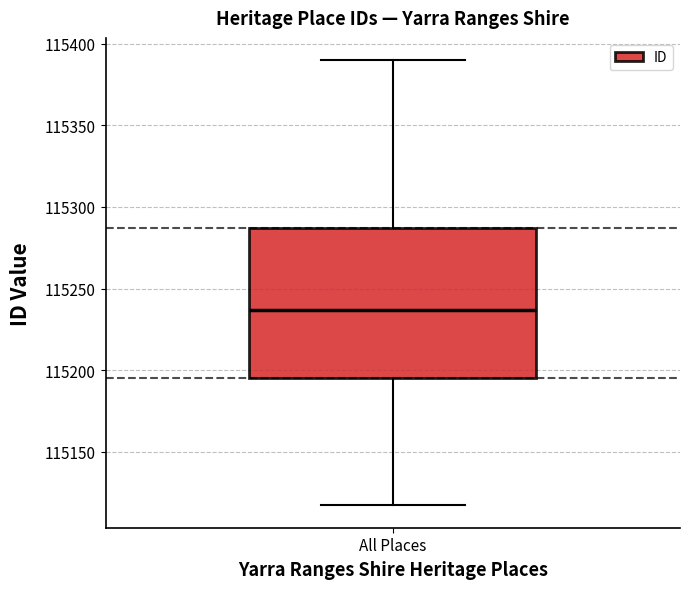

Read this box plot against the y-axis: the position of the median line, the range covered by the box, and the ends of both whiskers. The values are not printed on the chart, so give them approximately, as read against the axis.

median 115235, box 115195 to 115285, whiskers 115115 to 115390